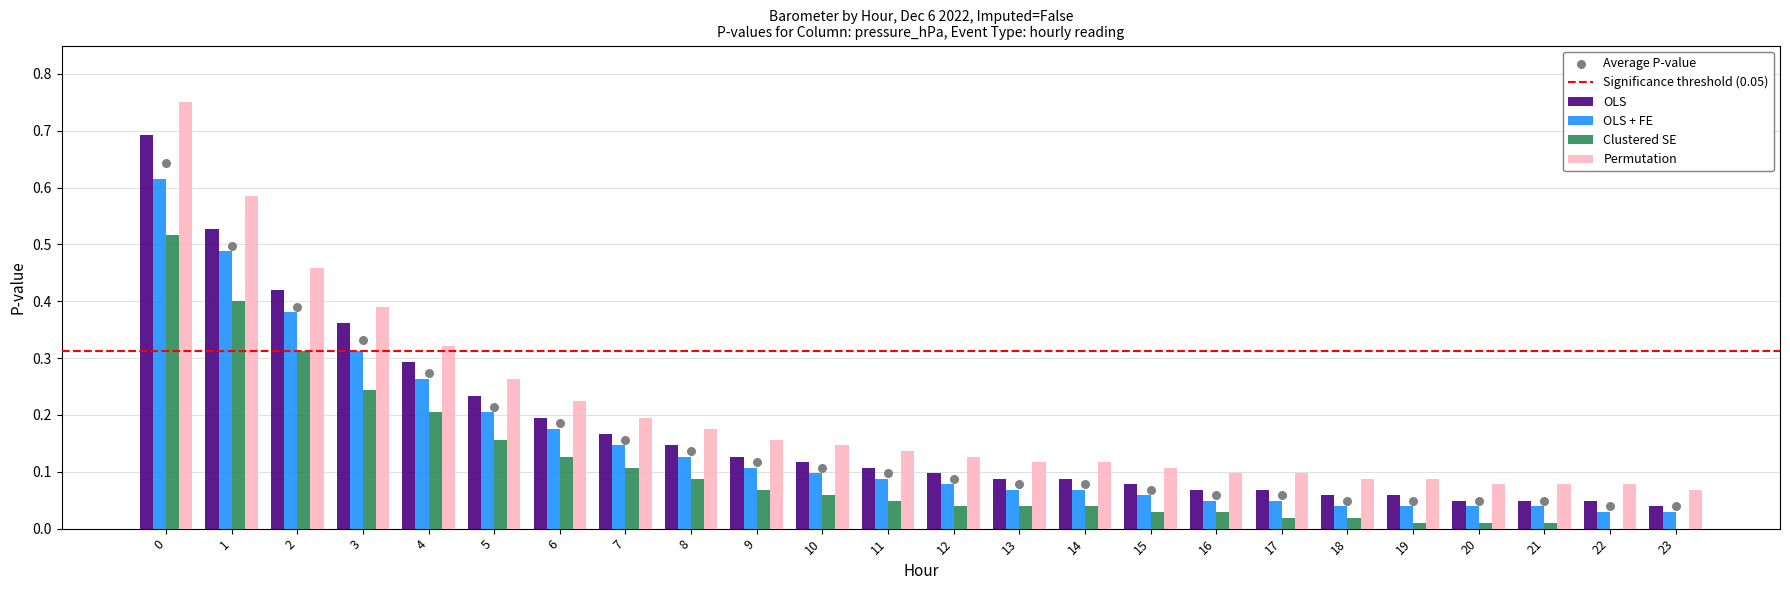

Which series reaches the maximum Y coordinate?

Permutation